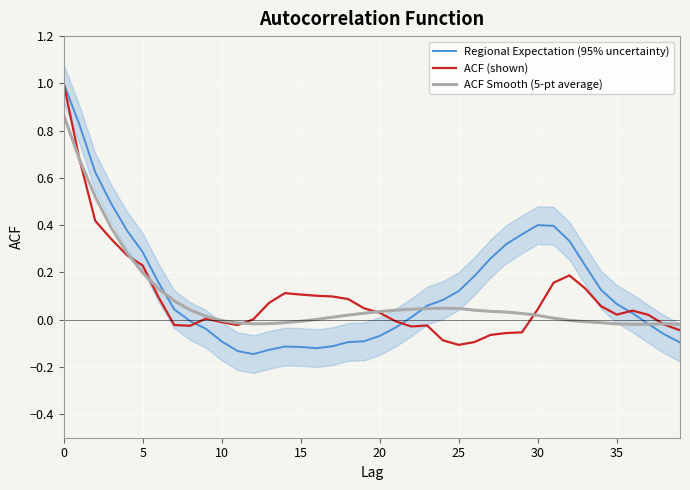

What is the maximum value for ACF (shown)?

1.0